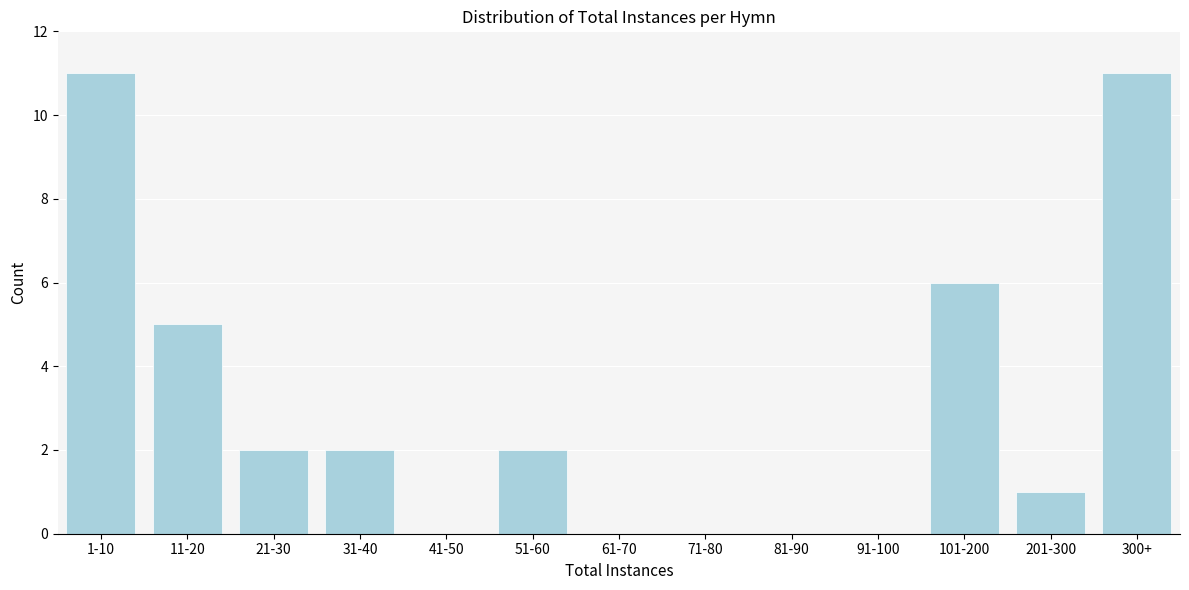

Which has a higher value, 1-10 or 61-70?

1-10